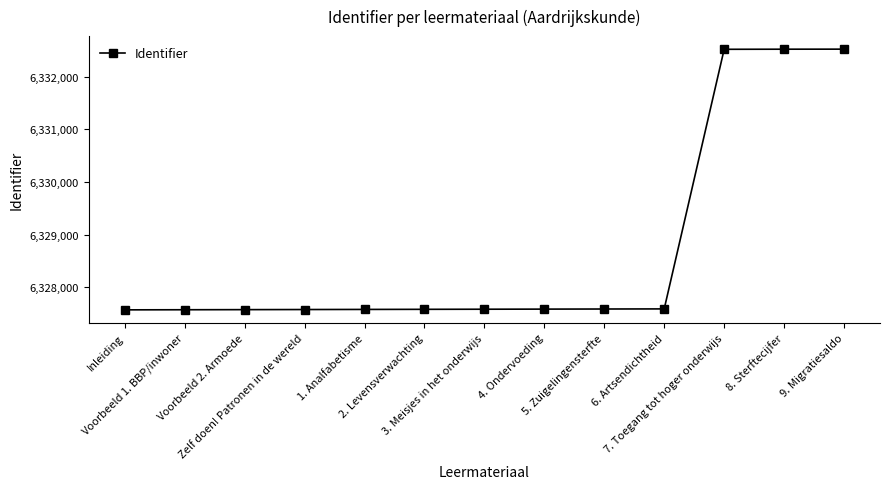

What is the smallest value displayed?

6327568